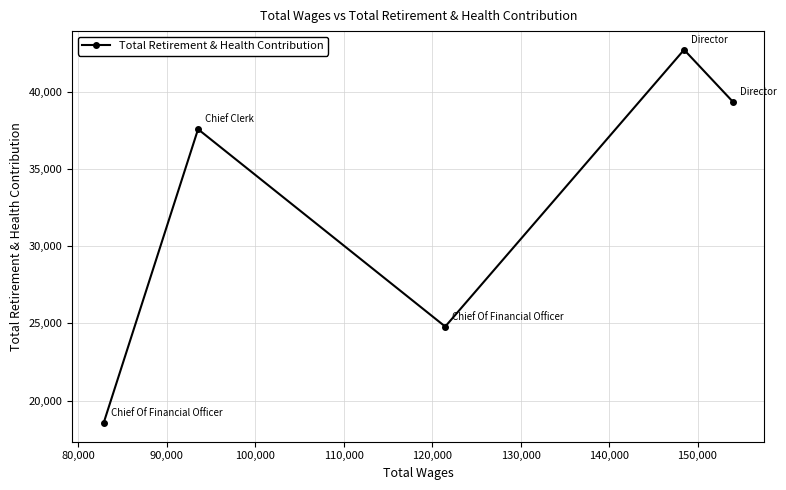

Reading right to left, extract all data points from this chart.

39342	42717	24795	37575	18550